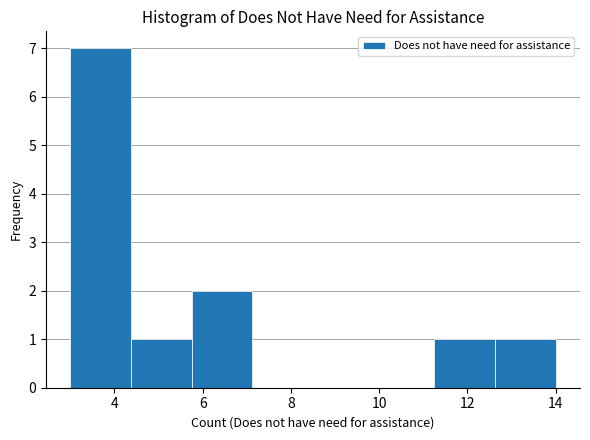

Which range on the x-axis has the tallest bar?

3.0 to 4.4